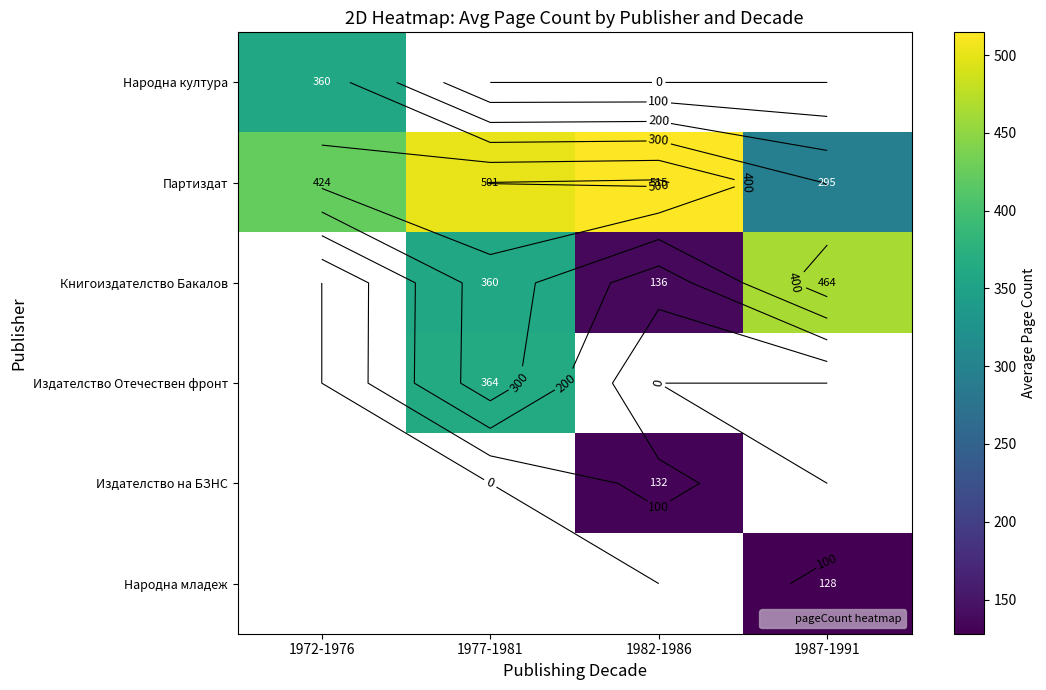

Between 1977-1981 and 1982-1986, which is larger?

1982-1986